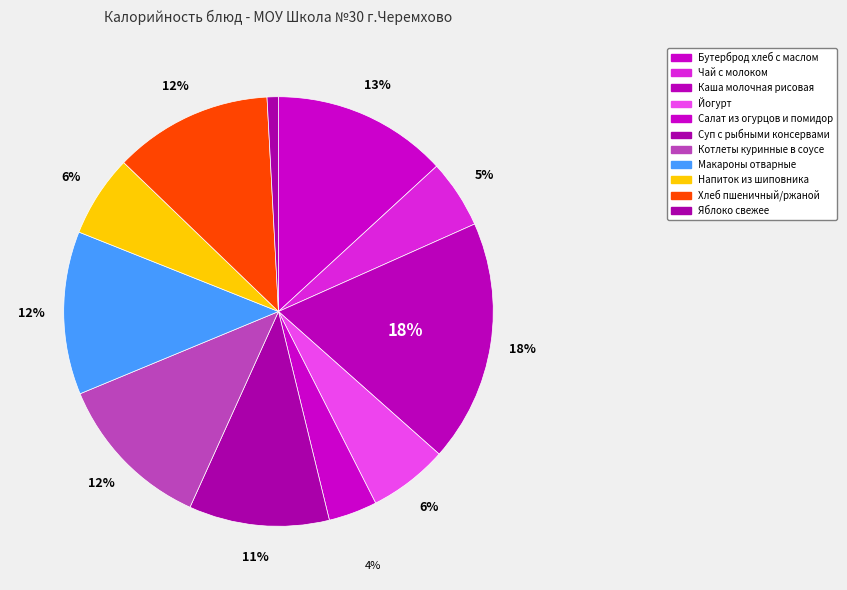

Between Суп с рыбными консервами and Хлеб пшеничный/ржаной, which is larger?

Хлеб пшеничный/ржаной